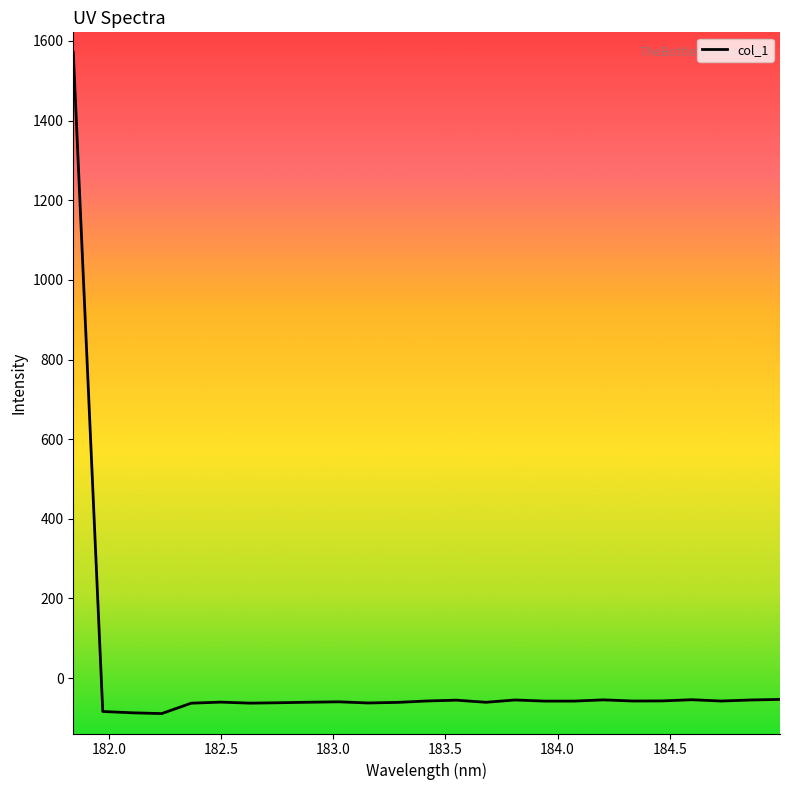

What is the greatest value displayed?

1571.7